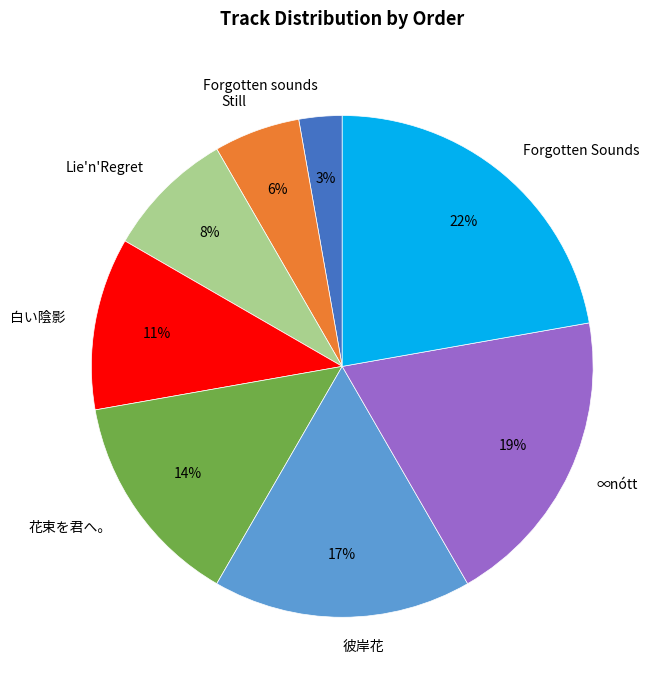

How many slices are in this pie chart?

8